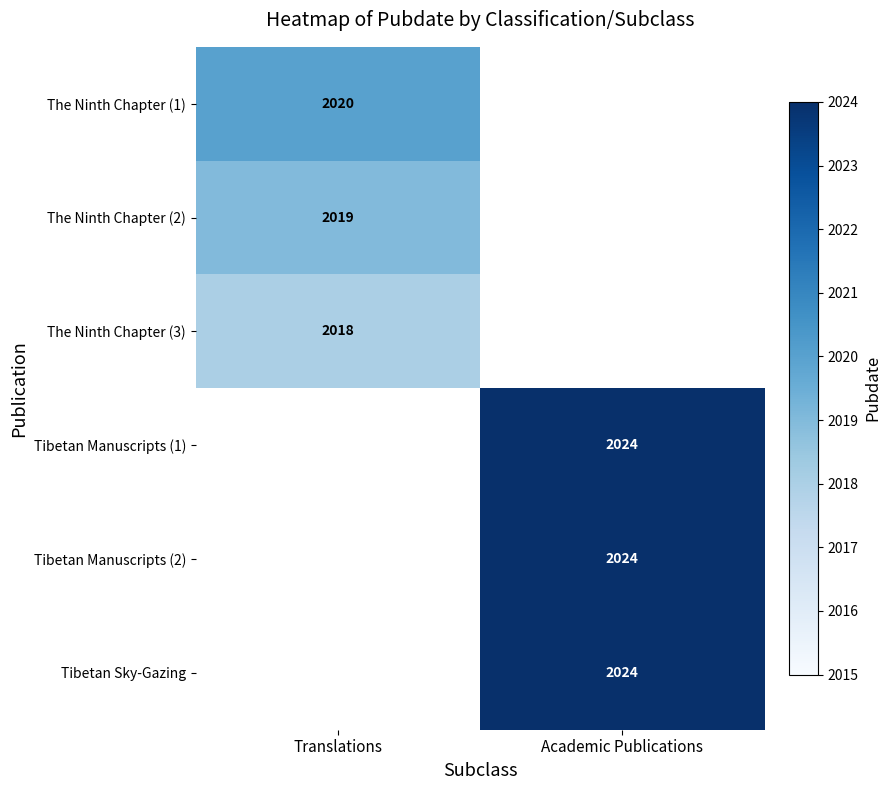

At which category does the chart reach its peak across all series?

Academic Publications